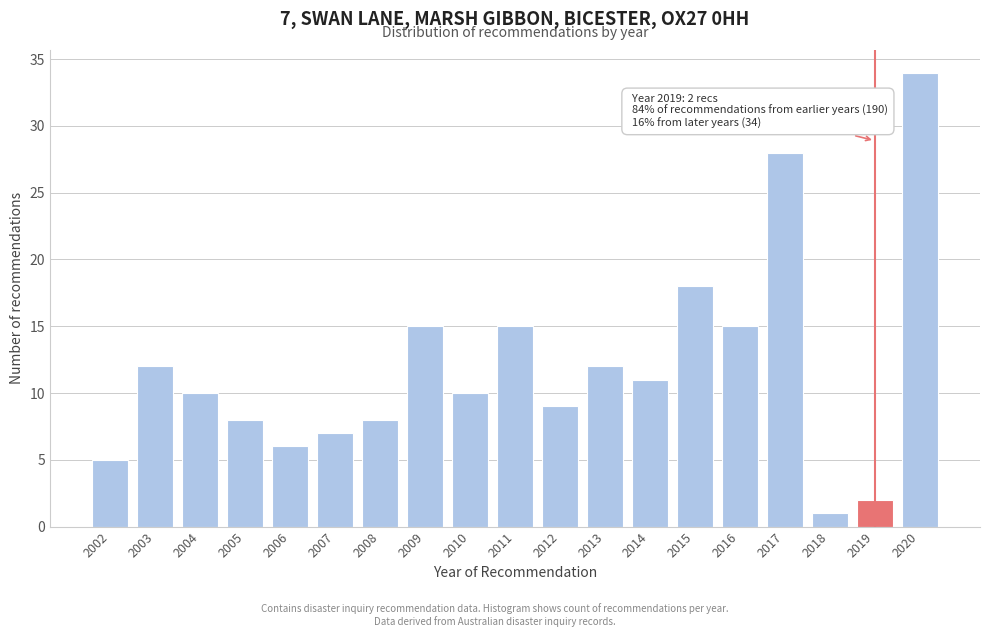

Reading left to right, extract all data points from this chart.

2002=5	2003=12	2004=10	2005=8	2006=6	2007=7	2008=8	2009=15	2010=10	2011=15	2012=9	2013=12	2014=11	2015=18	2016=15	2017=28	2018=1	2019=2	2020=34